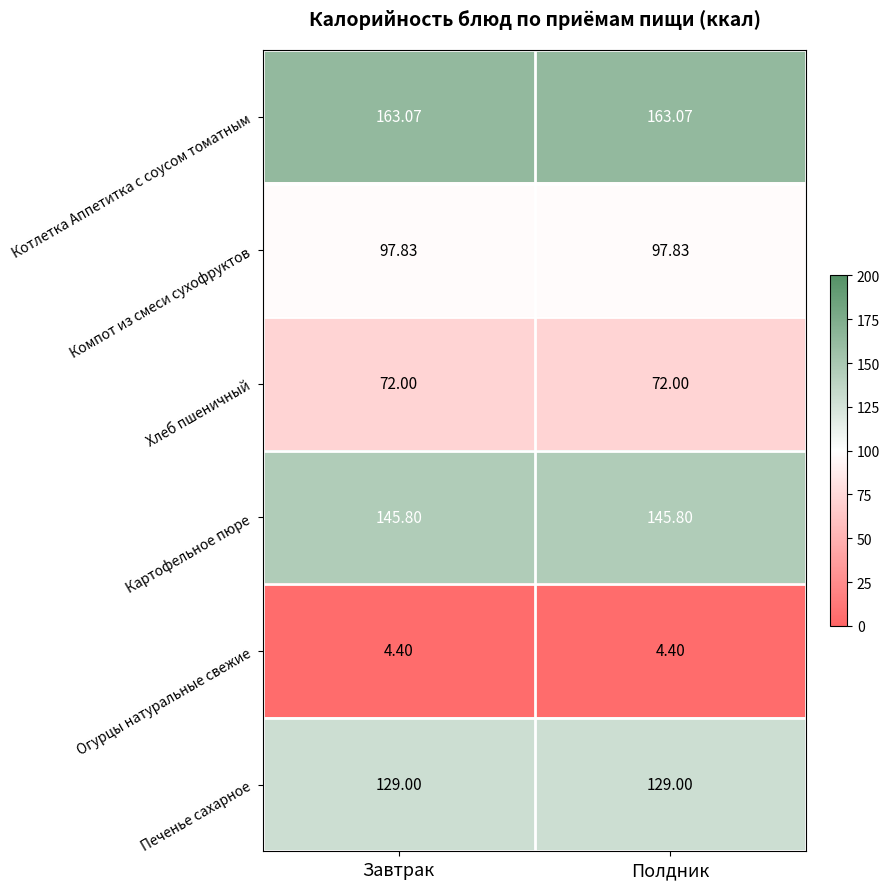

Is the value of Компот из смеси сухофруктов at Завтрак greater than the value of Котлетка Аппетитка с соусом томатным at Завтрак?

No